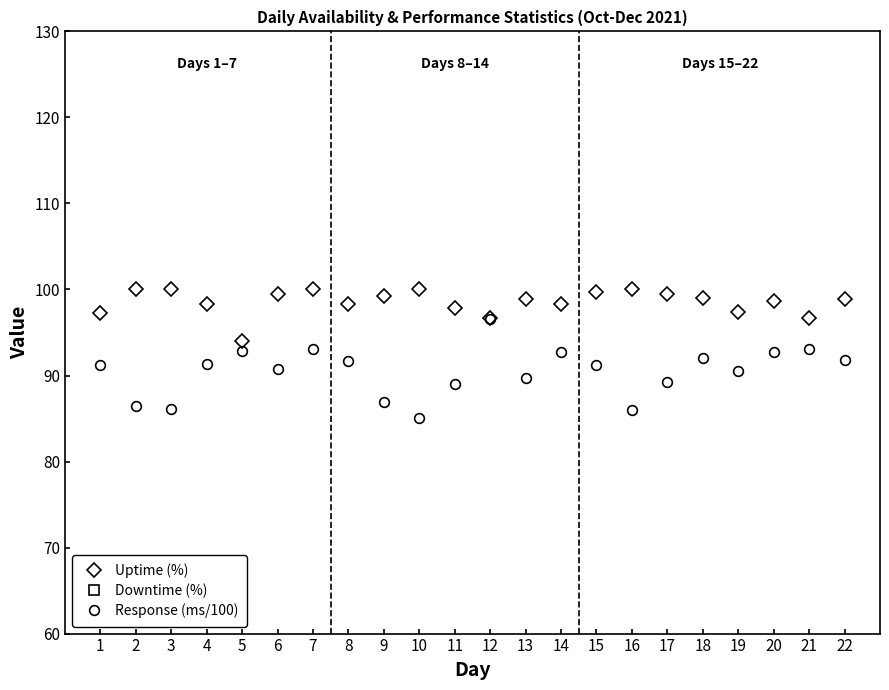

At which category is the sum across all series the highest?

12